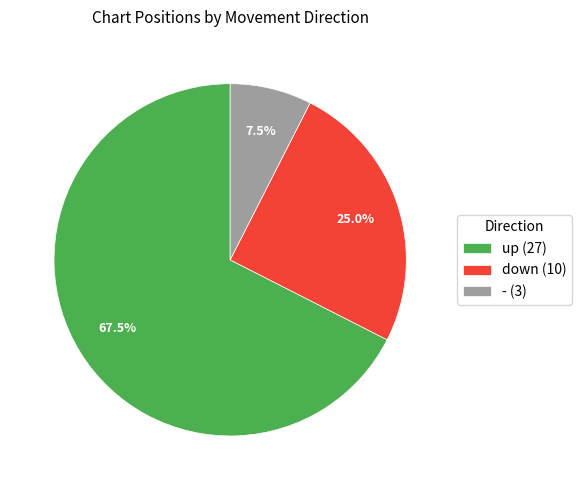

Combined, what portion of the pie is down and up?

92.5%